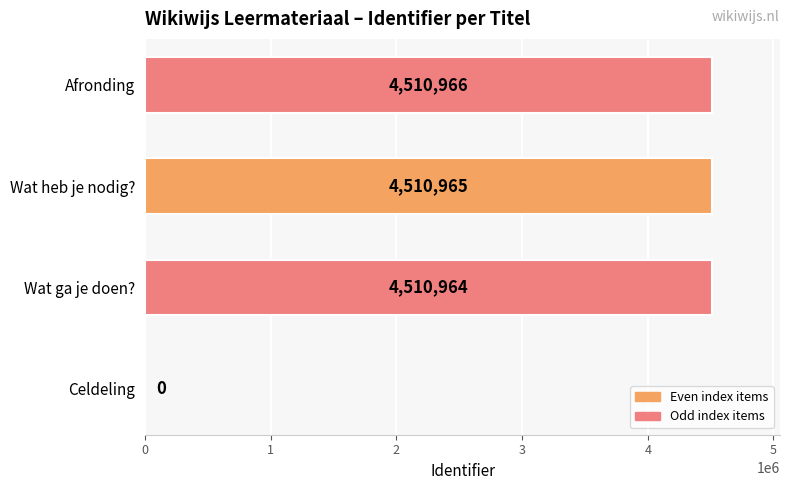

Count the number of data series in this chart.

1